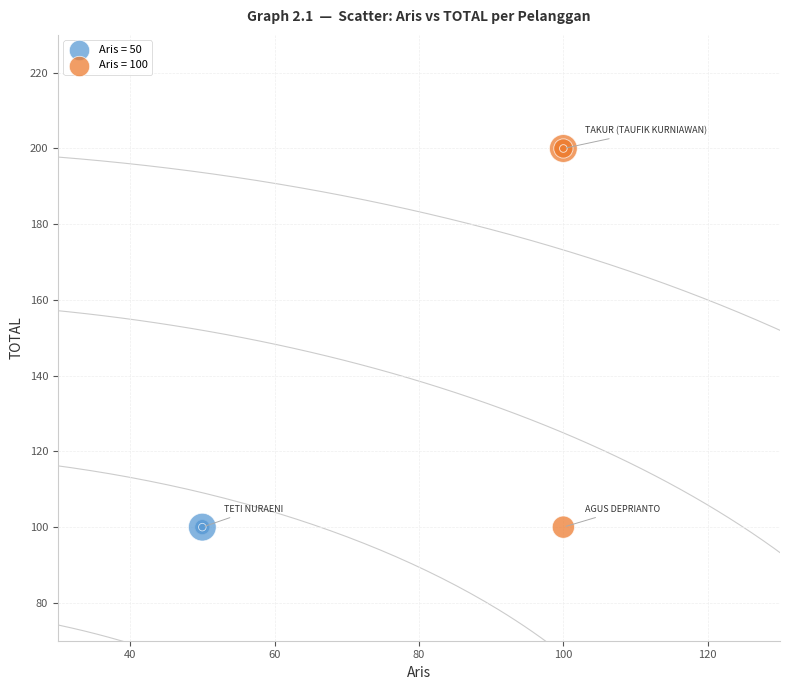

What are all the series names shown in the legend?

Aris = 50, Aris = 100